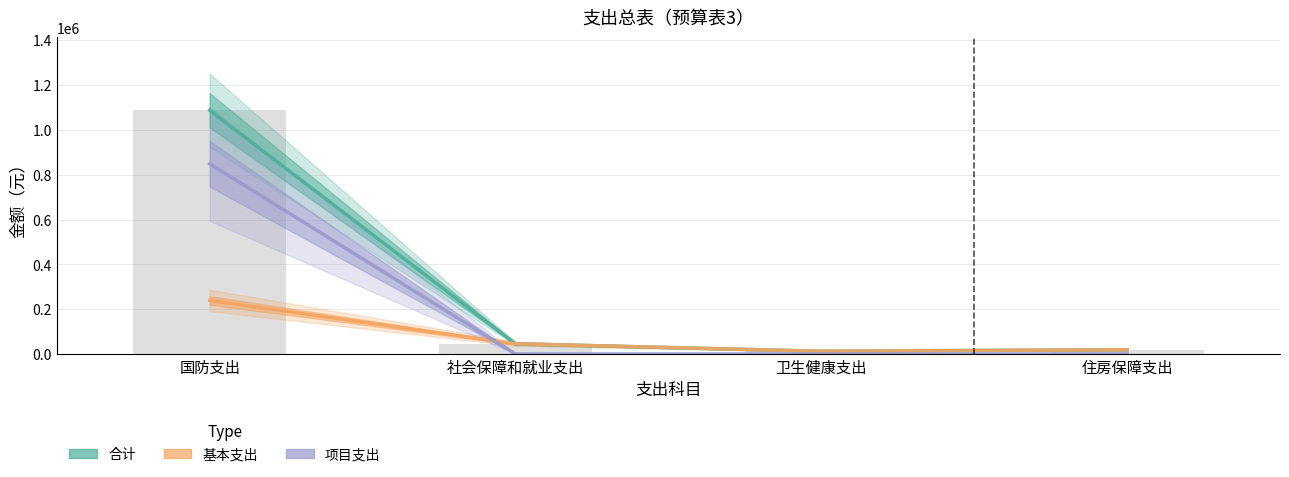

Which has a higher value, 国防支出 or 住房保障支出?

国防支出